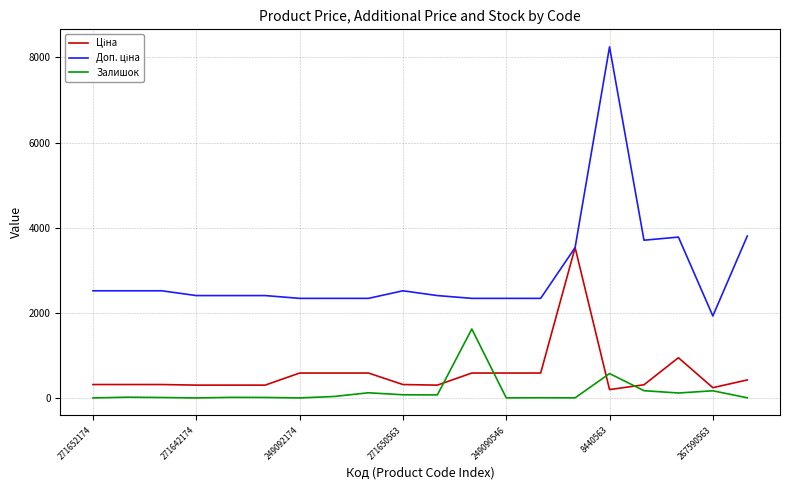

What is the maximum value shown in the chart?

8248.8